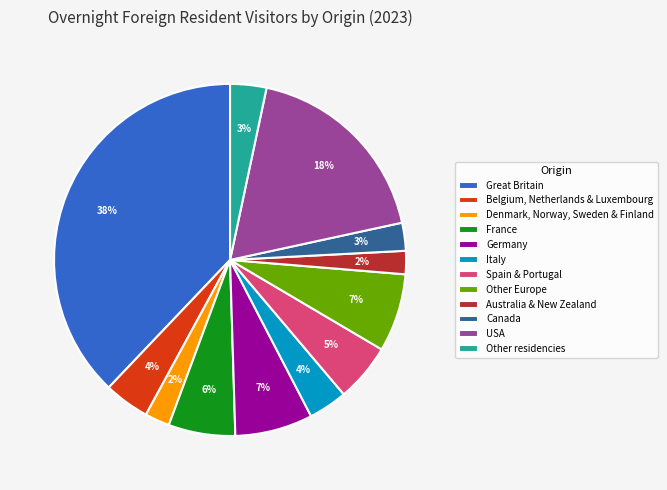

The Other Europe slice represents 15% of the pie. True or false?

False